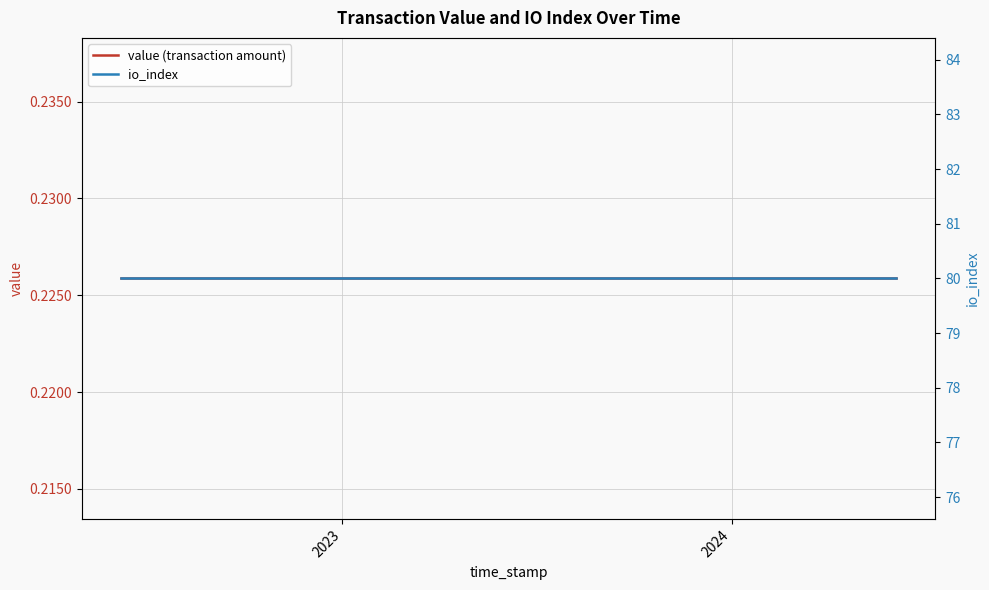

How many lines are shown in the chart?

2